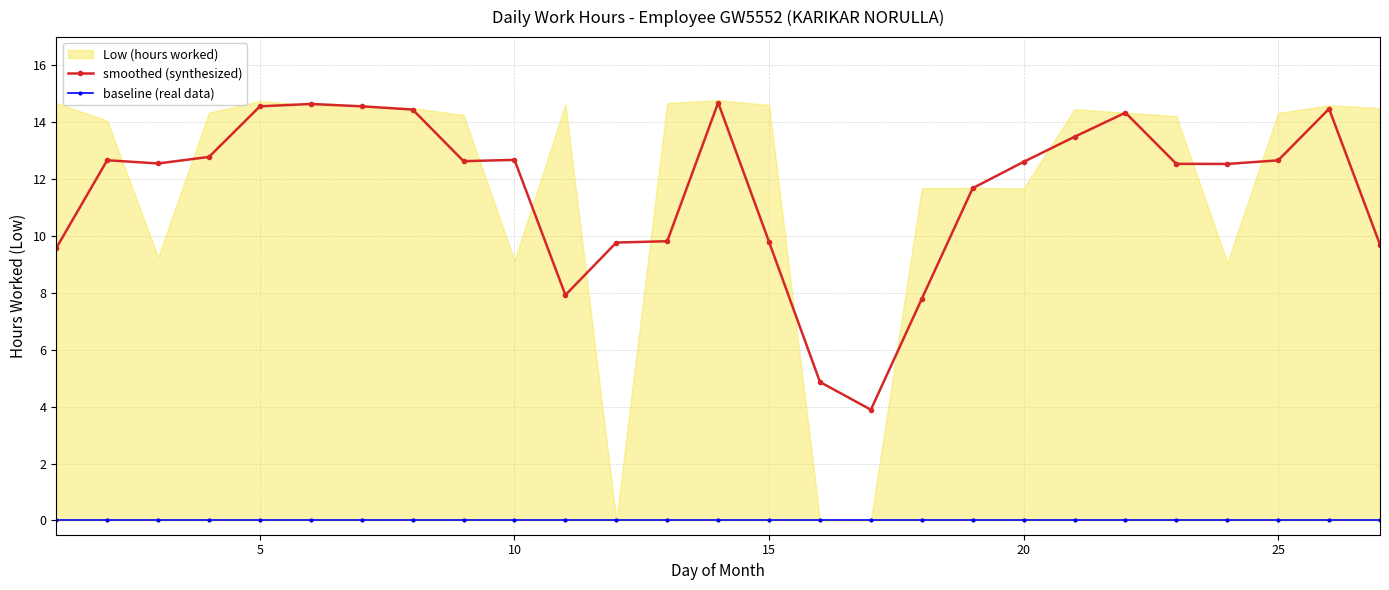

What is the sum of all smoothed (synthesized) values?

313.3